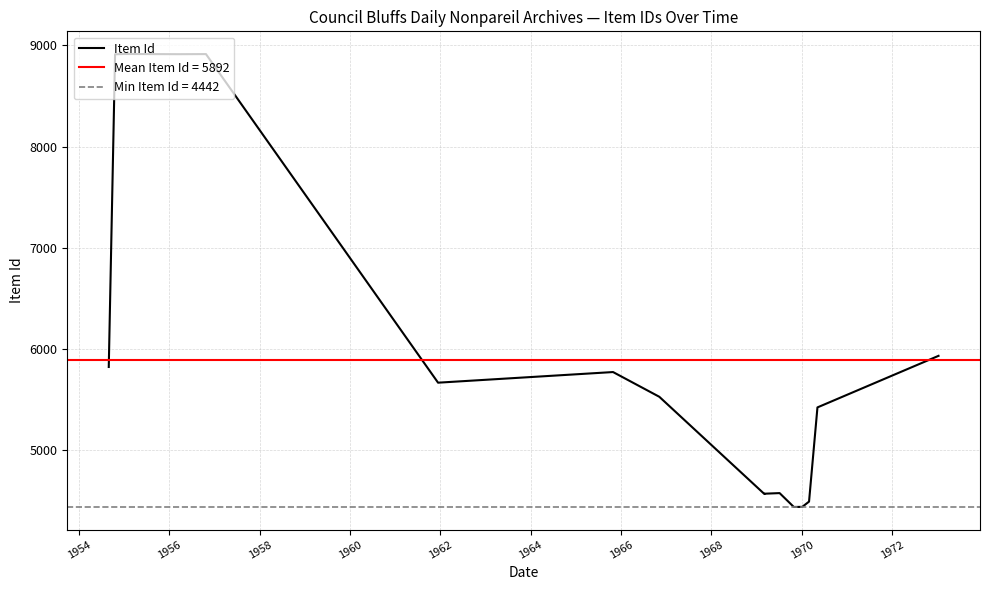

Reading left to right, what are all the values shown in this chart?

5824	8911	8914	8912	8913	5669	5774	5530	4570	4571	4572	4573	4579	4442	4443	4495	5425	5934